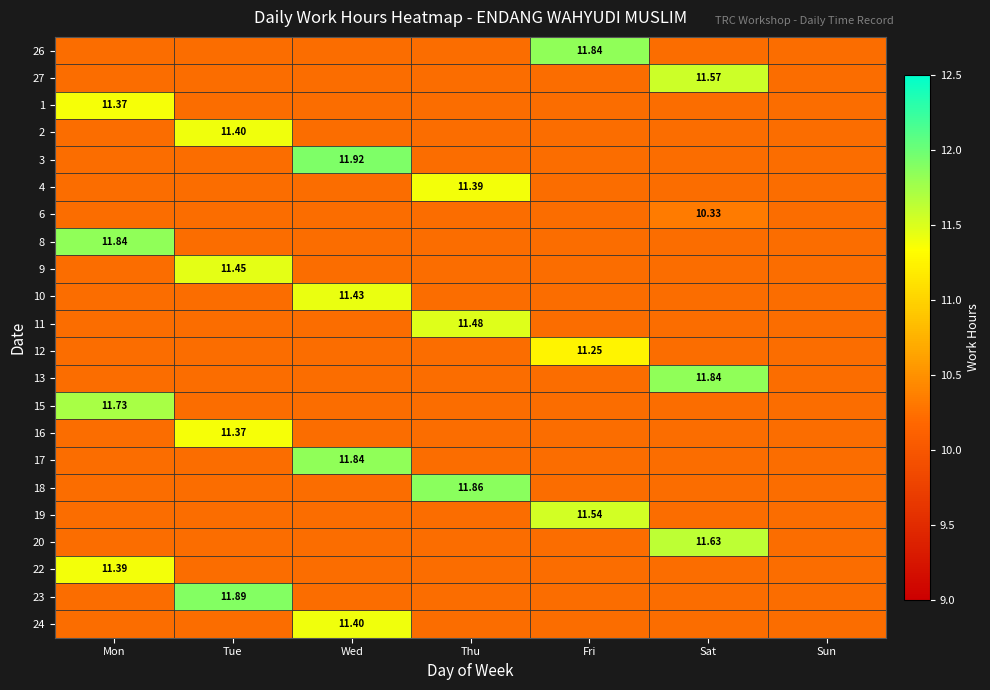

The value of 20 at Sat is 18.0. True or false?

False